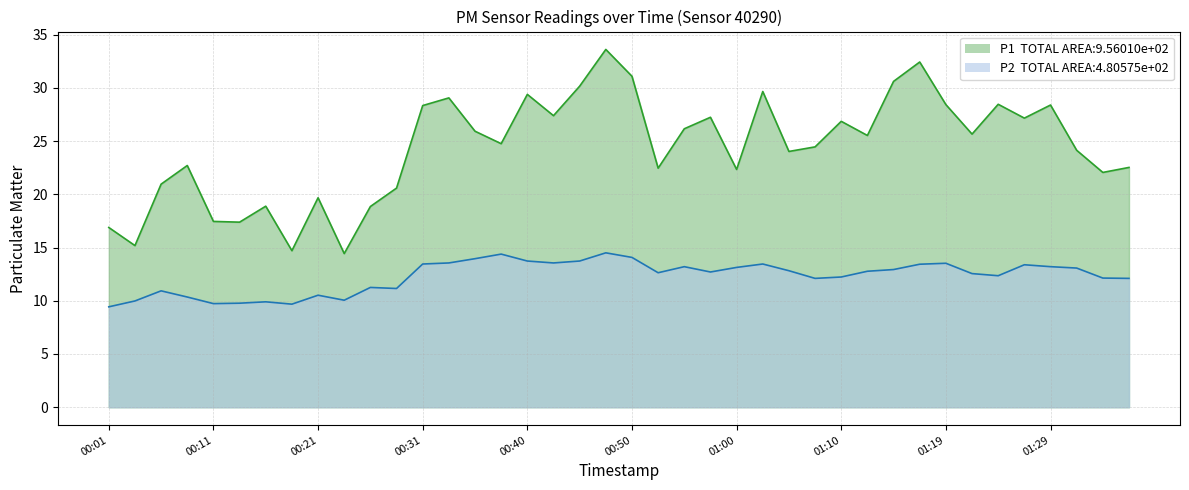

At how many categories does at least one series exceed 17?

36